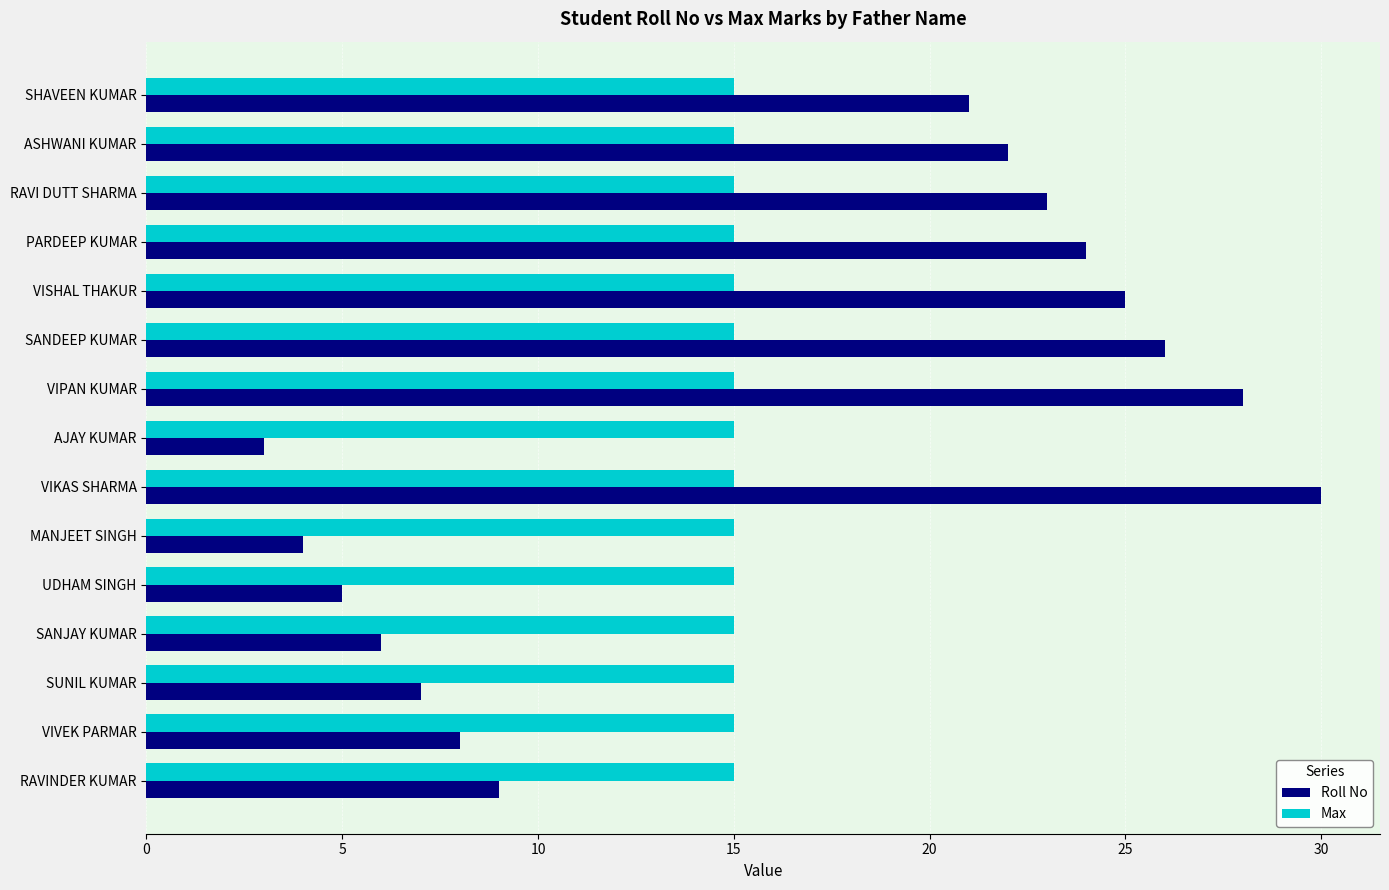

What is the spread (max minus min) of values at UDHAM SINGH?

10